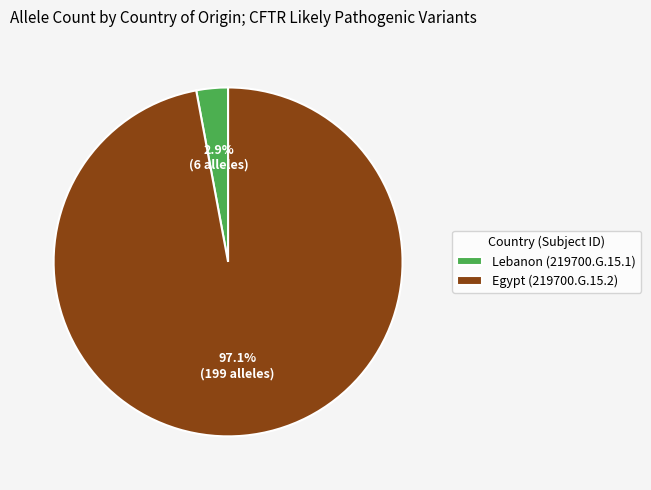

Which has a higher value, Egypt (219700.G.15.2) or Lebanon (219700.G.15.1)?

Egypt (219700.G.15.2)